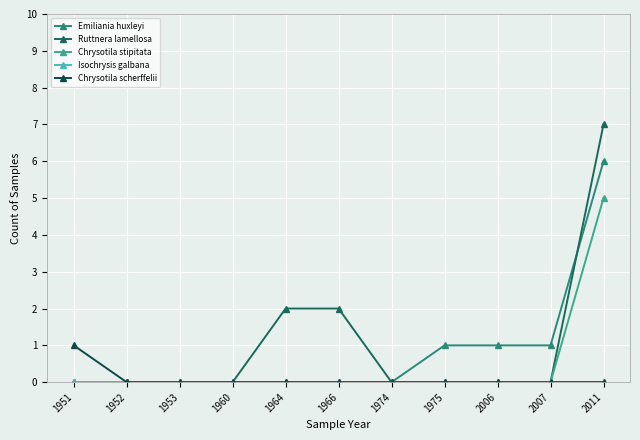

How many lines are shown in the chart?

5